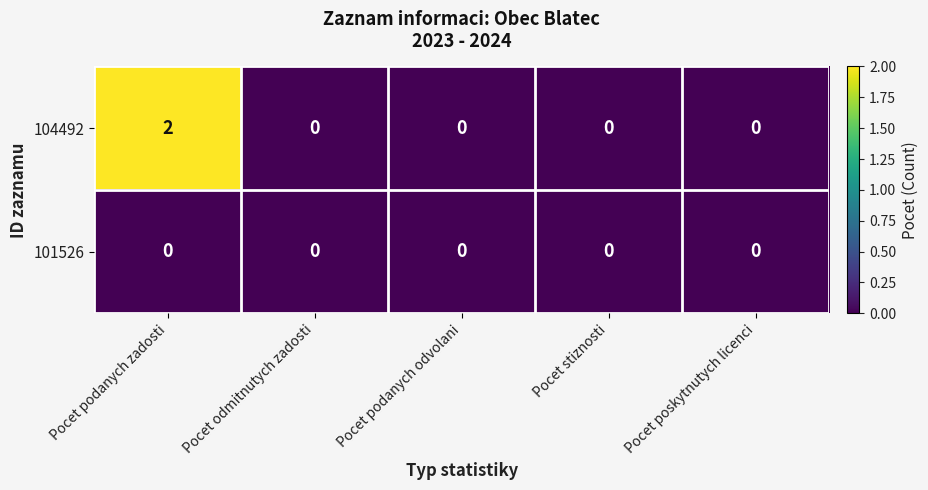

What is the difference between the highest and lowest values at Pocet podanych zadosti?

2